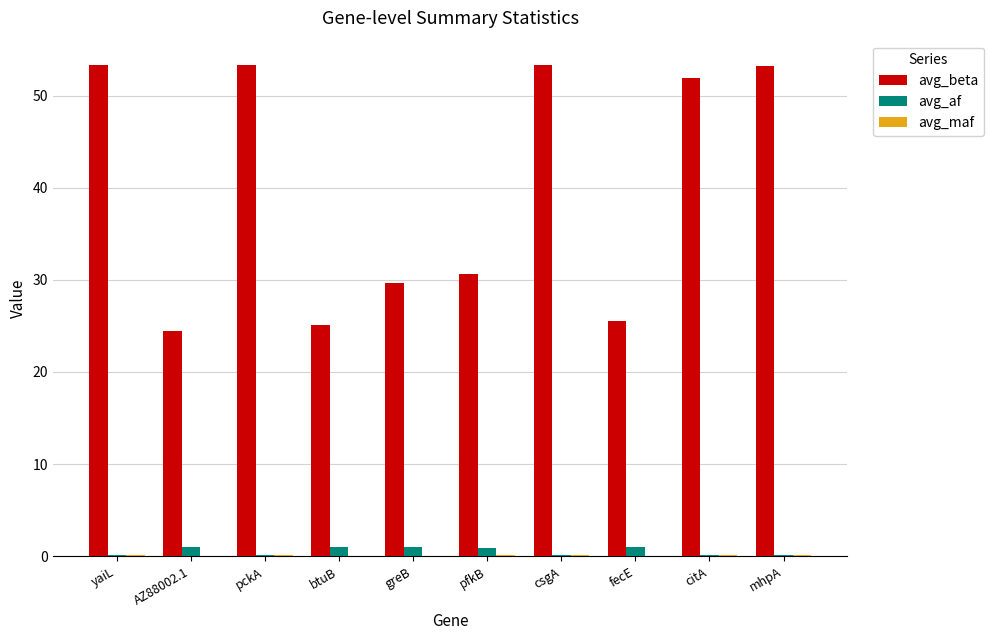

The avg_beta series shows 29.0 at yaiL. True or false?

False